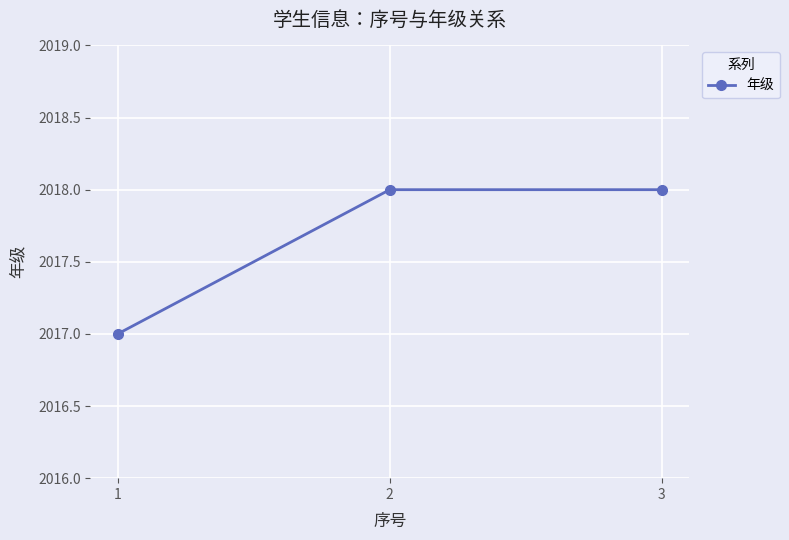

The chart shows a value of 2680 at 2. True or false?

False